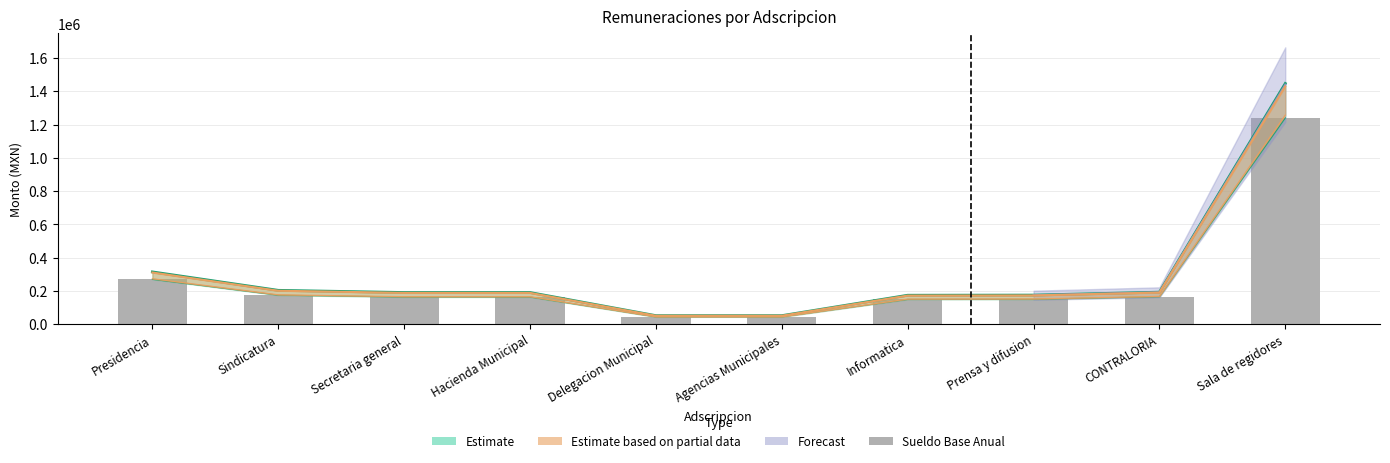

Rank the categories by value from highest to lowest.

Sala de regidores, Presidencia, Sindicatura, CONTRALORIA, Secretaria general, Hacienda Municipal, Prensa y difusion, Informatica, Delegacion Municipal, Agencias Municipales